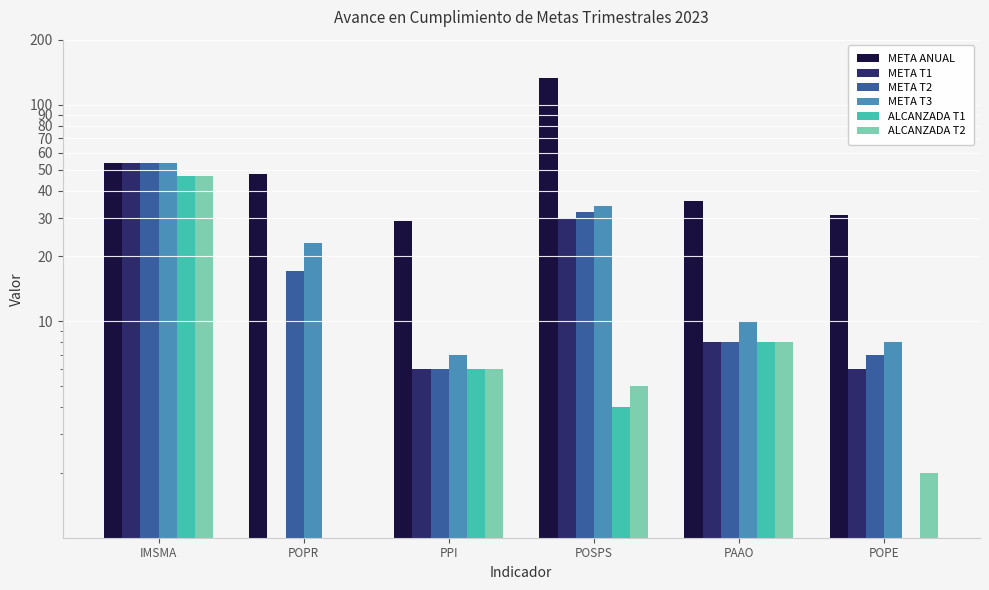

True or false: META T3 has a value of 8 at POPE.

True